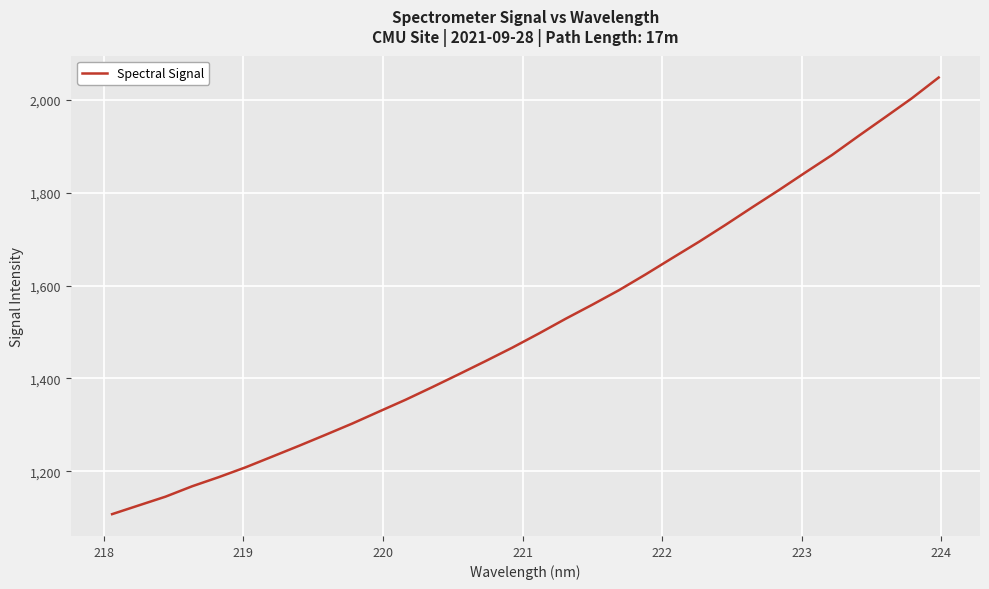

What is the maximum value shown in the chart?

2048.7